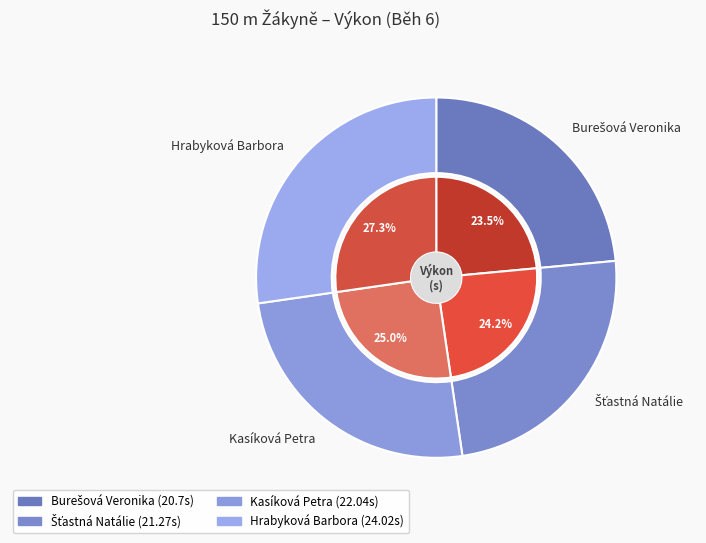

Is it true that Hrabyková Barbora is 27% of the pie?

True